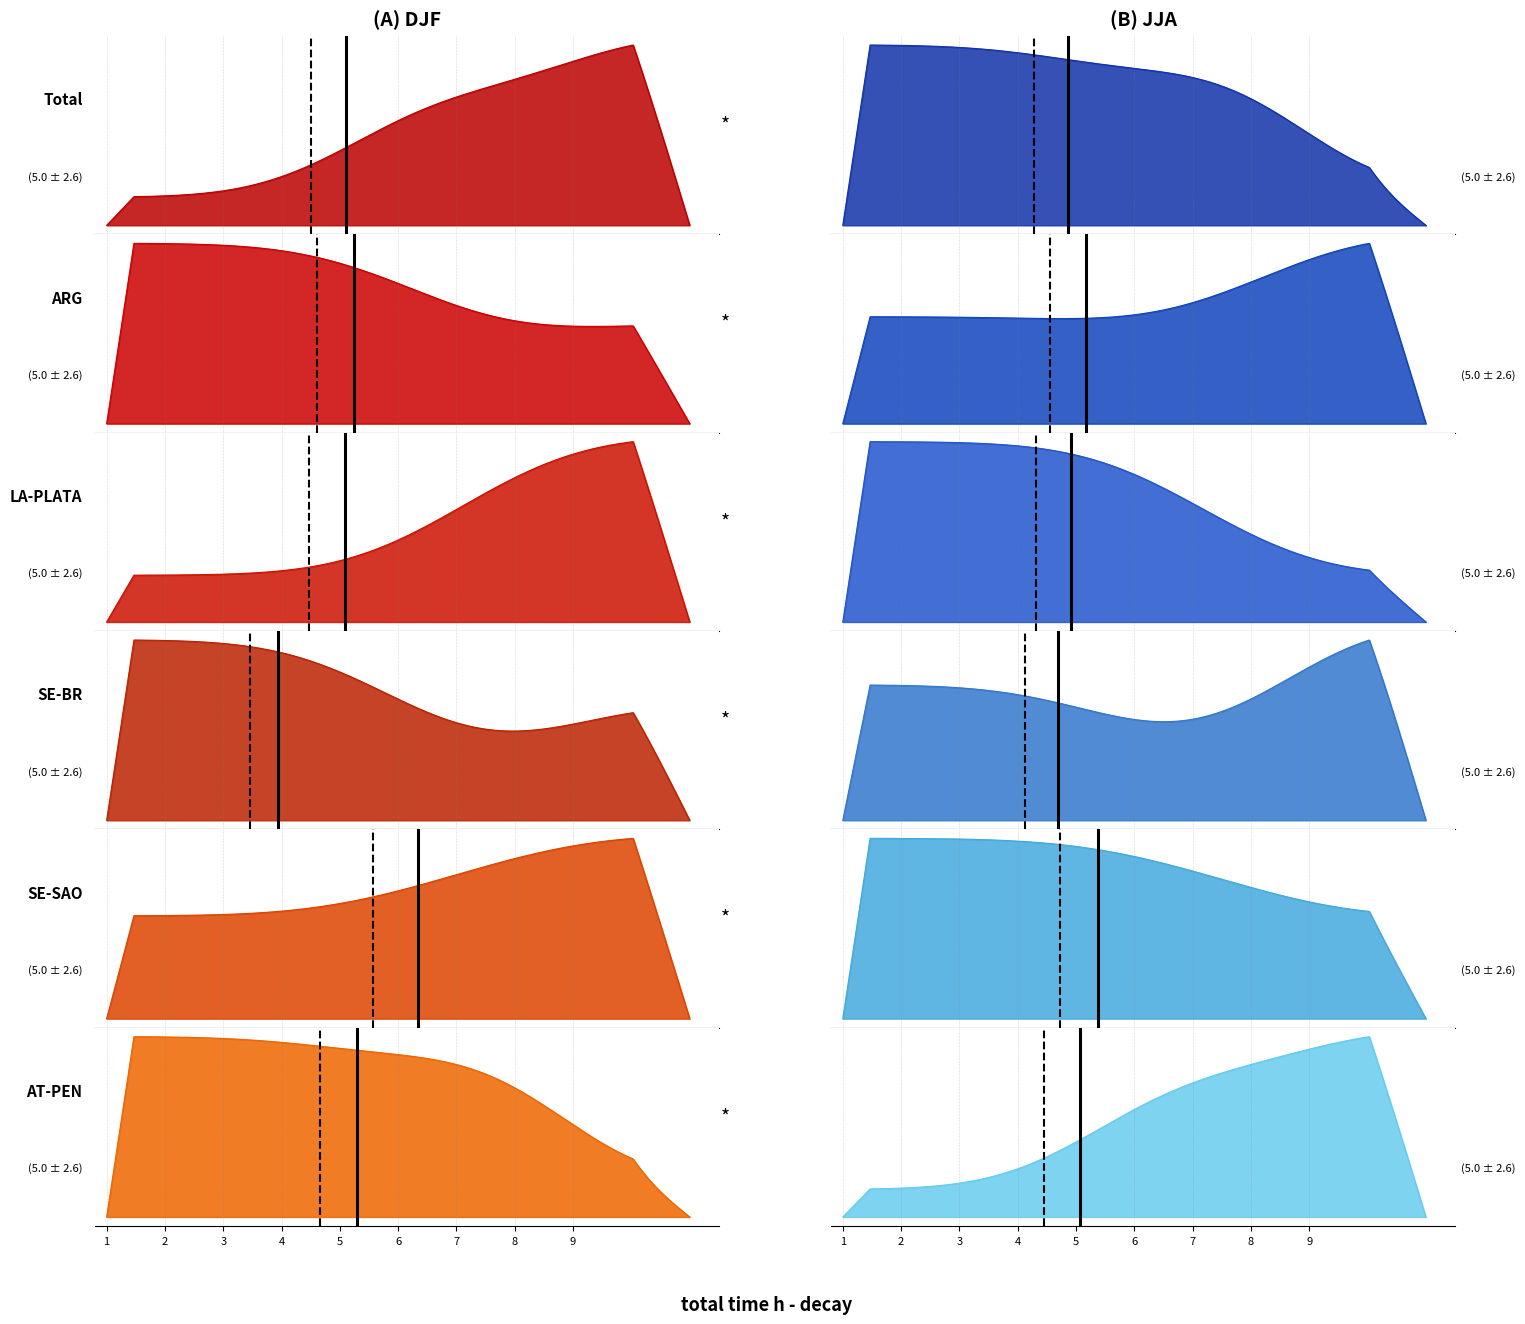

What is the minimum value shown in the chart?

1